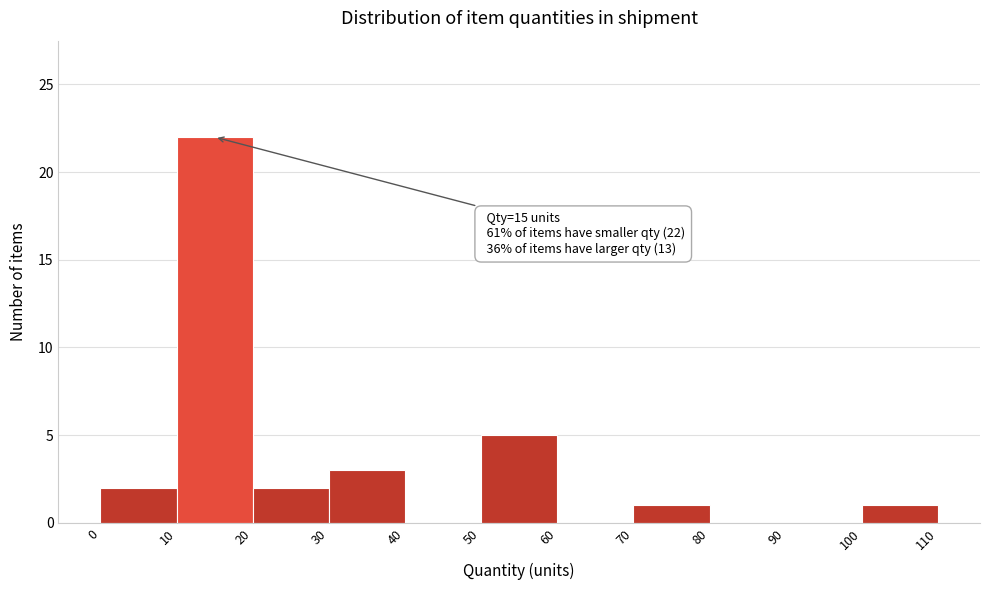

Which range on the x-axis has the tallest bar?

10 to 20